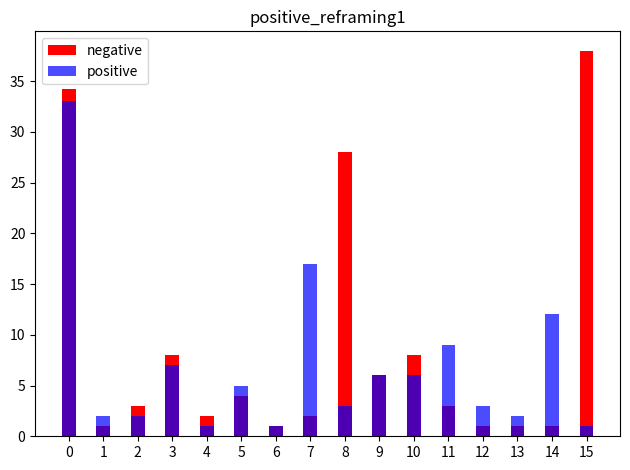

List the labels in order of negative value, largest first.

15, 0, 8, 3, 10, 9, 5, 2, 11, 4, 7, 1, 6, 12, 13, 14